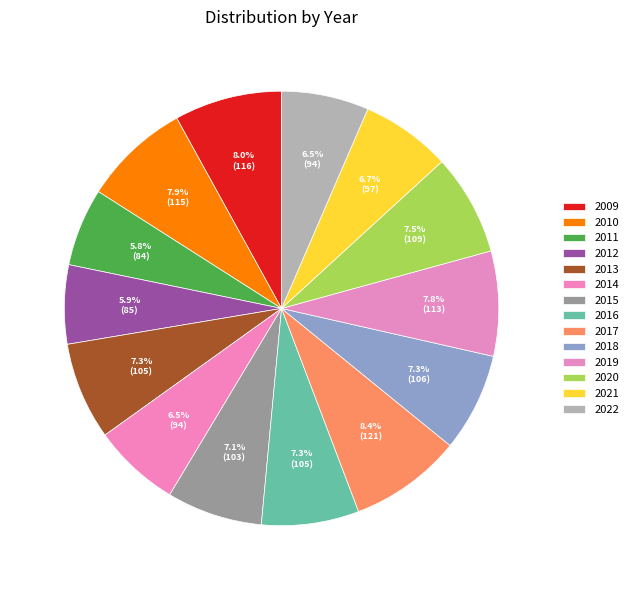

Does 2011 account for over 50% of the chart?

No